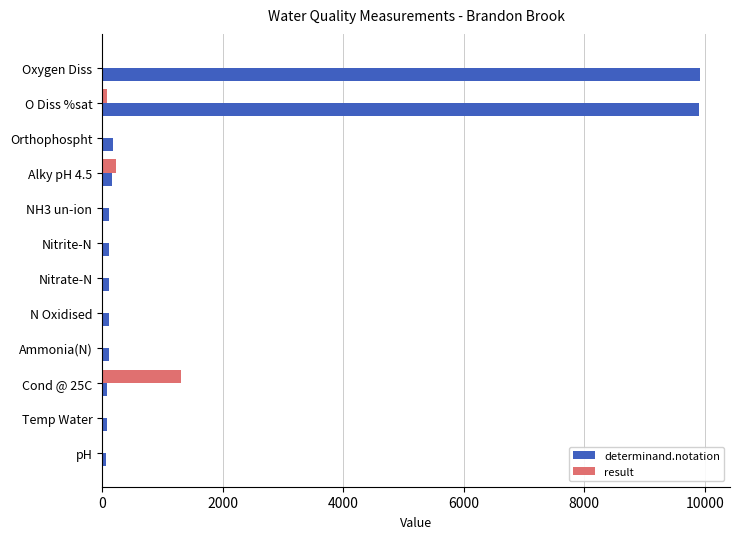

What is the highest value of the determinand.notation series?

9924.0